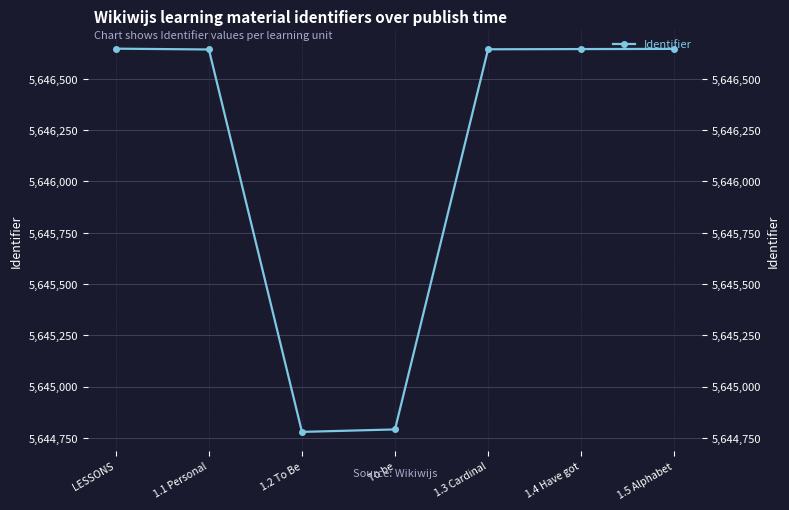

What is the average value?

5646114